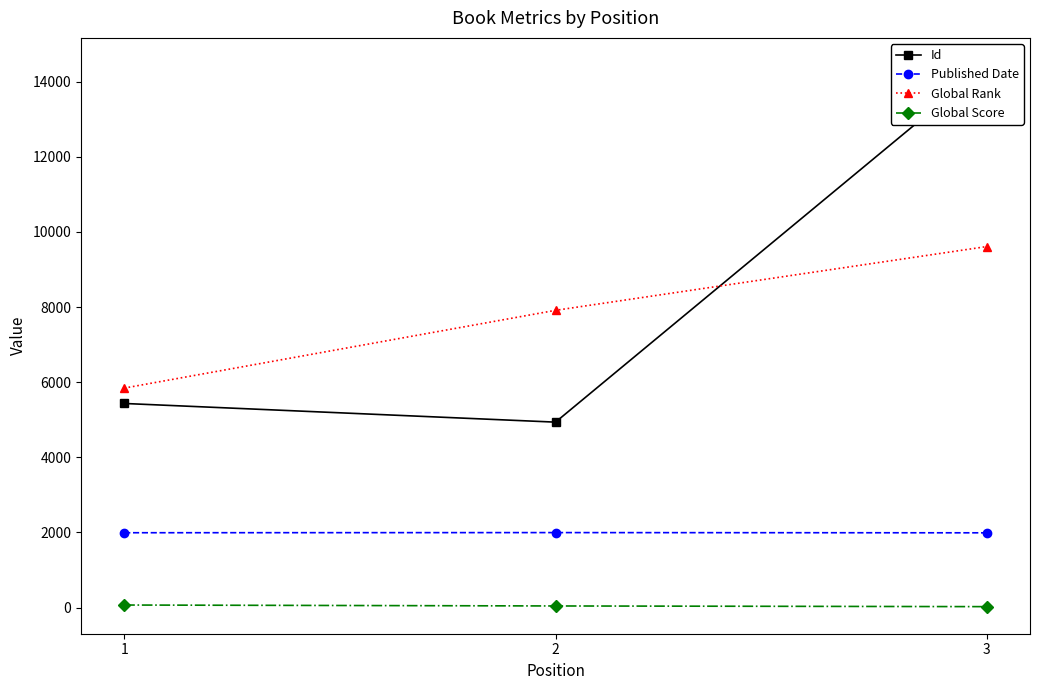

Reading left to right, extract all data points from this chart.

Id: 1=5433	2=4936	3=14443
Published Date: 1=1992	2=1996	3=1990
Global Rank: 1=5842	2=7912	3=9610
Global Score: 1=68	2=43	3=25